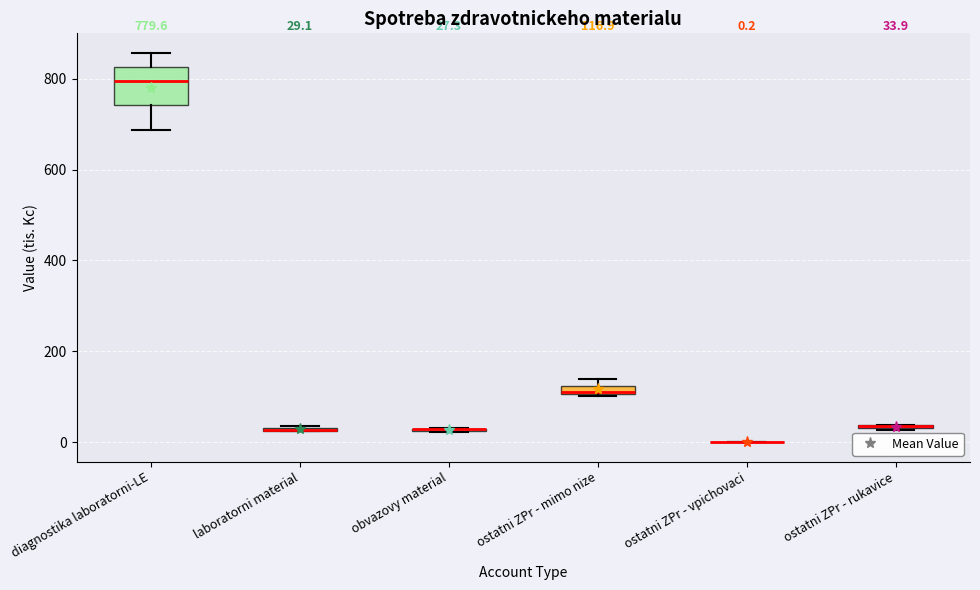

Comparing the boxes themselves (not the whiskers), which one is the tallest?

diagnostika laboratorni-LE